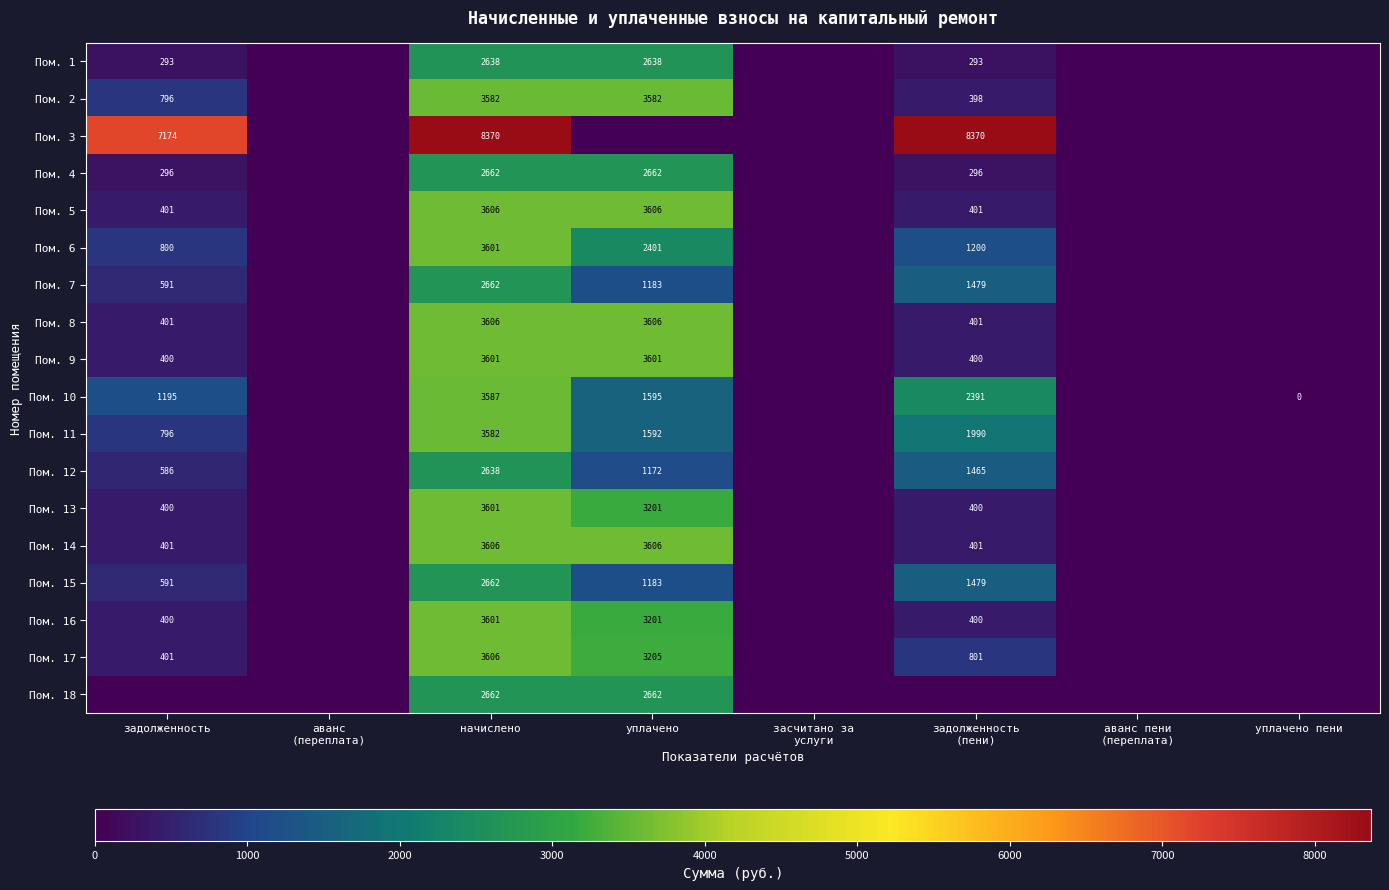

Is it true that Пом. 8 equals 3606 at начислено?

True